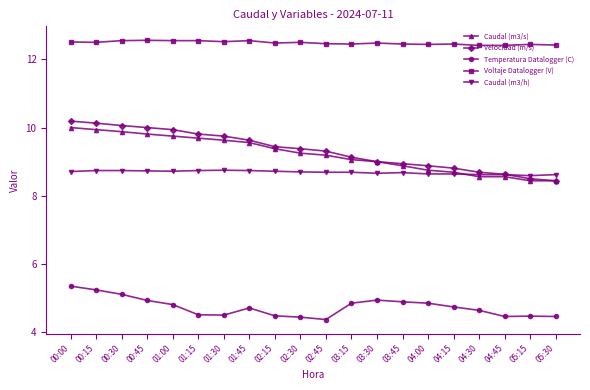

What position from the left is 01:45?

8